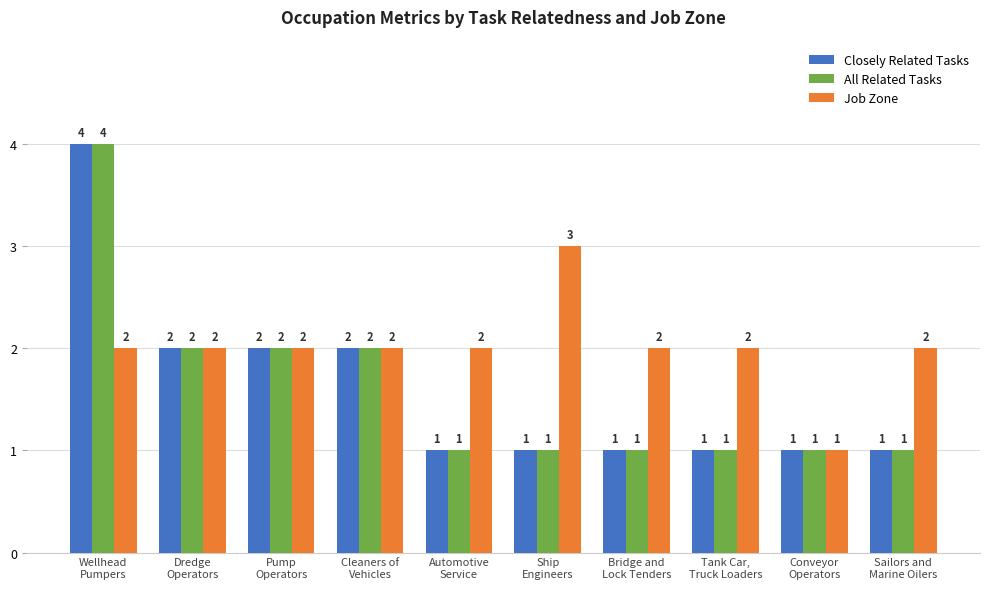

What is the label of the 7th bar from the right?

Cleaners of
Vehicles